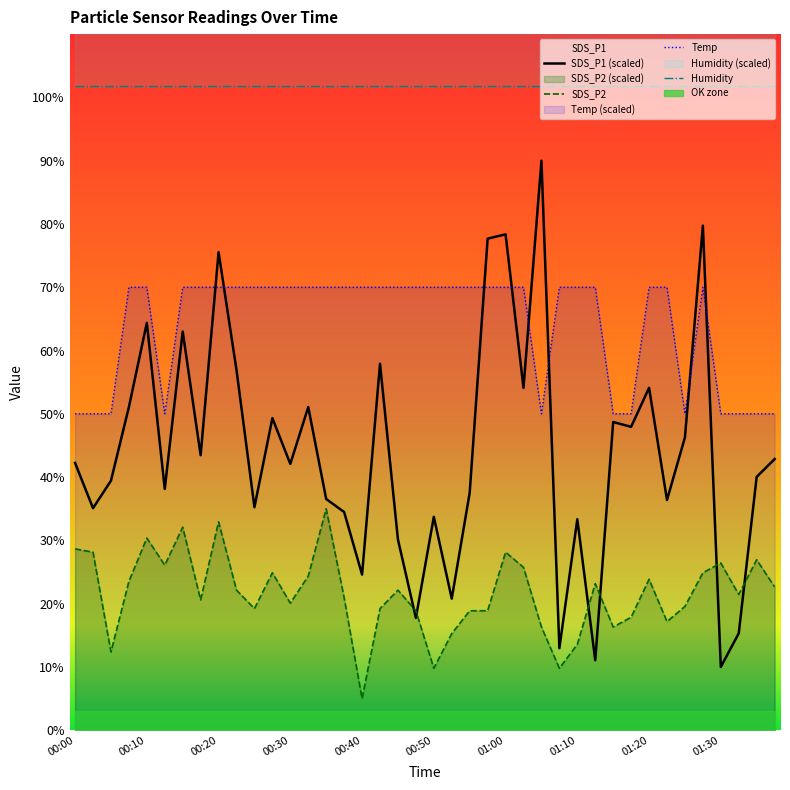

True or false: Humidity and SDS_P2 intersect in this chart.

False